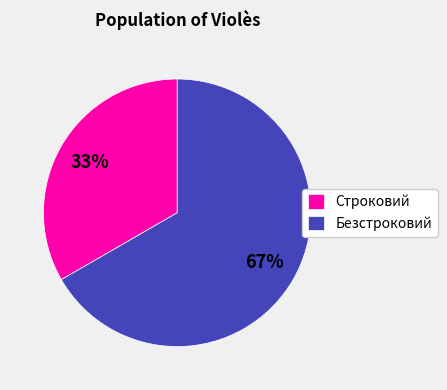

Do Безстроковий and Строковий together represent more than half of the pie?

Yes